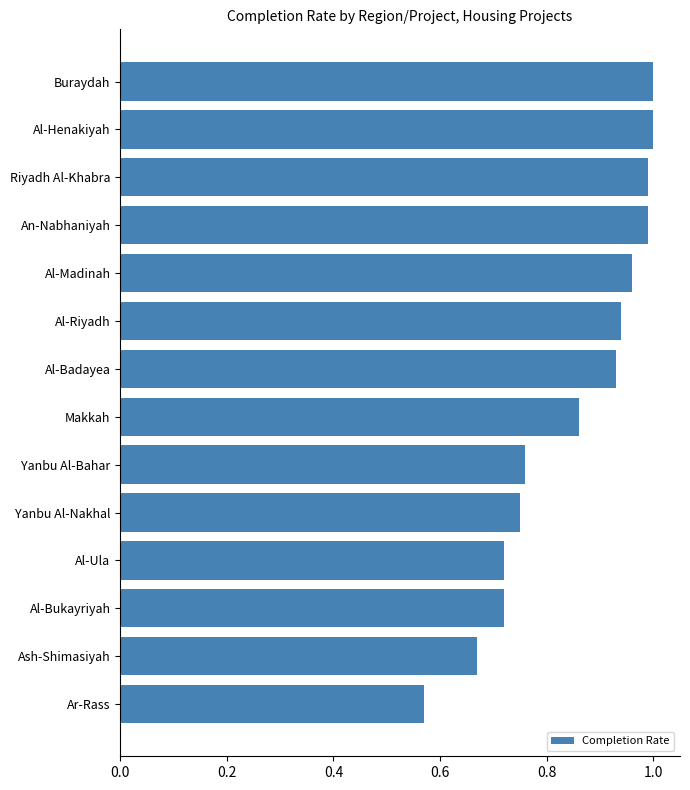

Which category has the lowest value across all series?

Ar-Rass